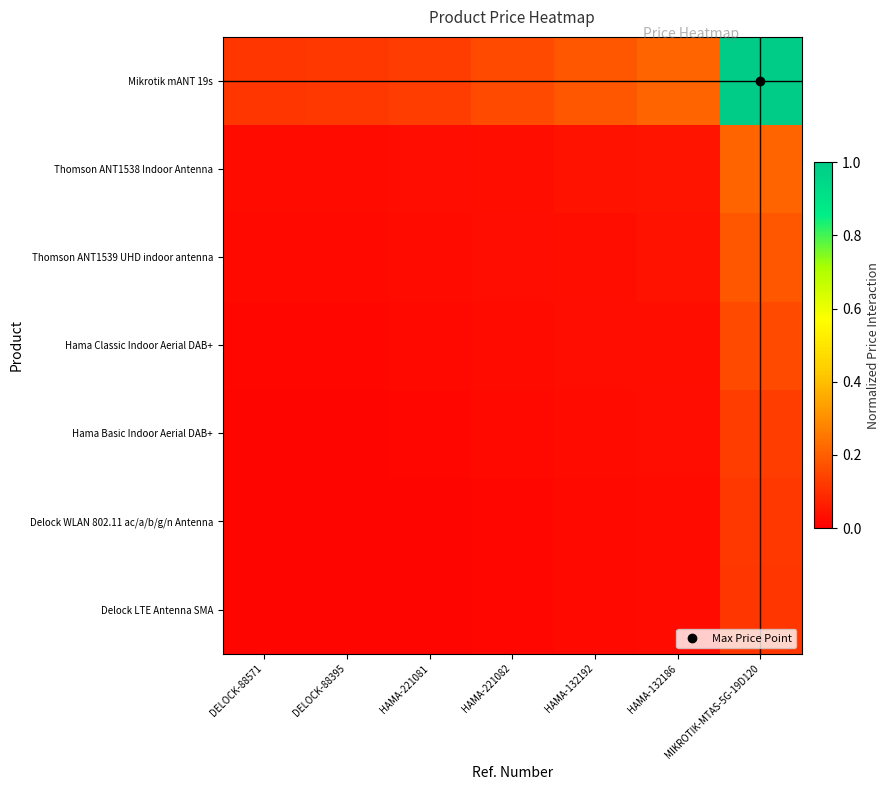

How many data points does each series have?

7